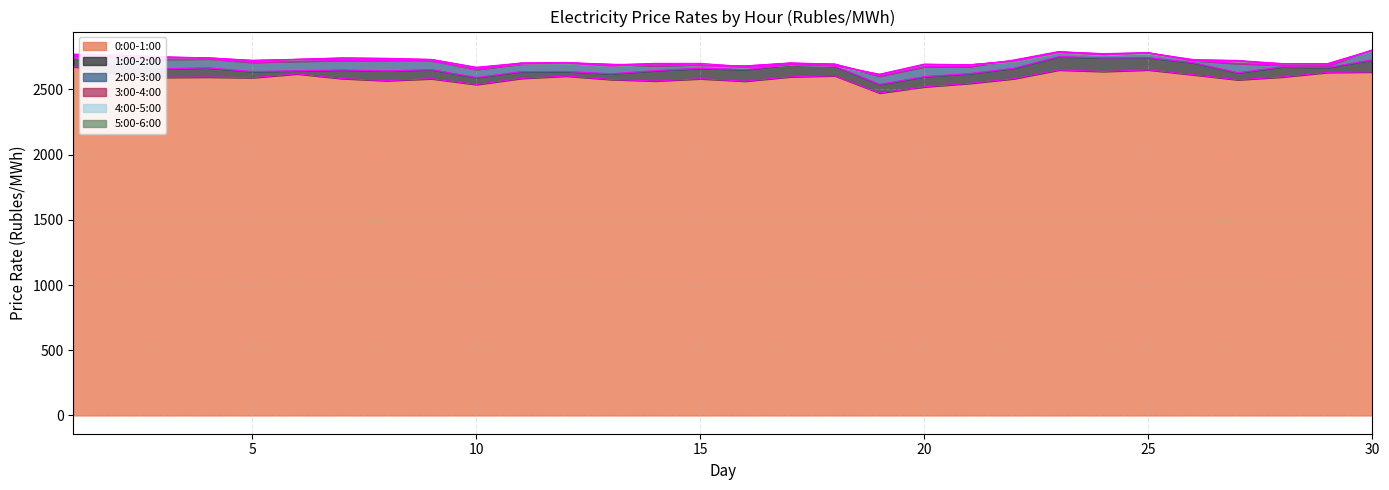

At which label is 2:00-3:00 closest to 2702?

17